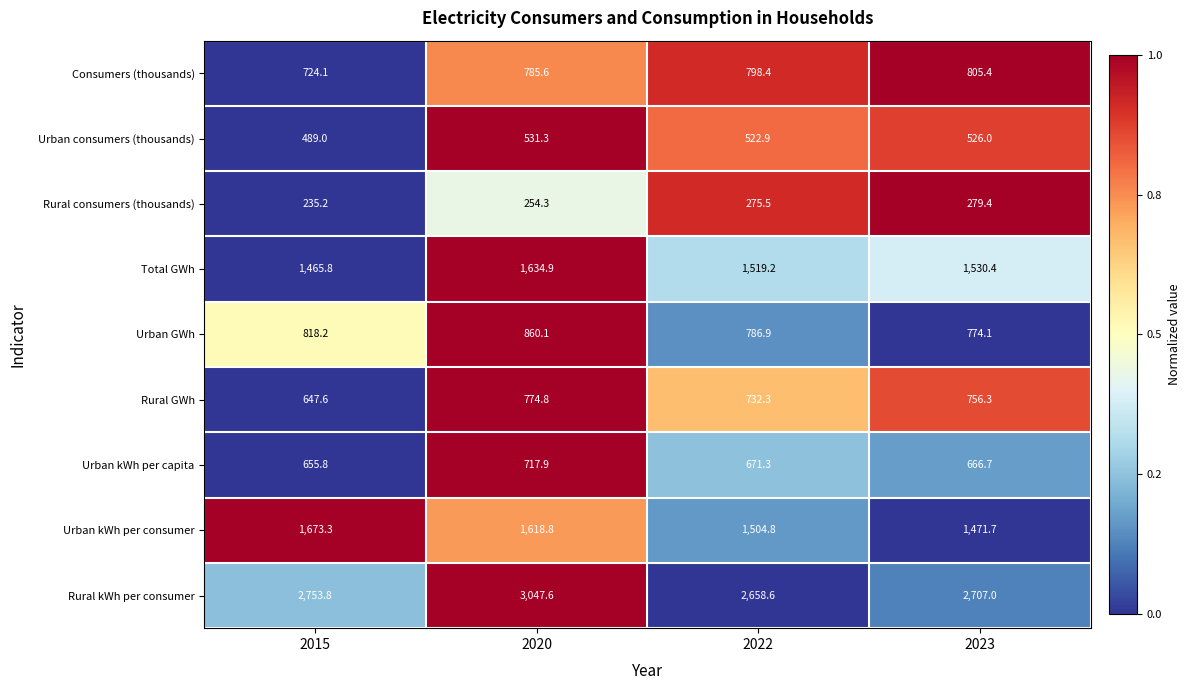

What is the sum of all Consumers (thousands) values?

3113.5